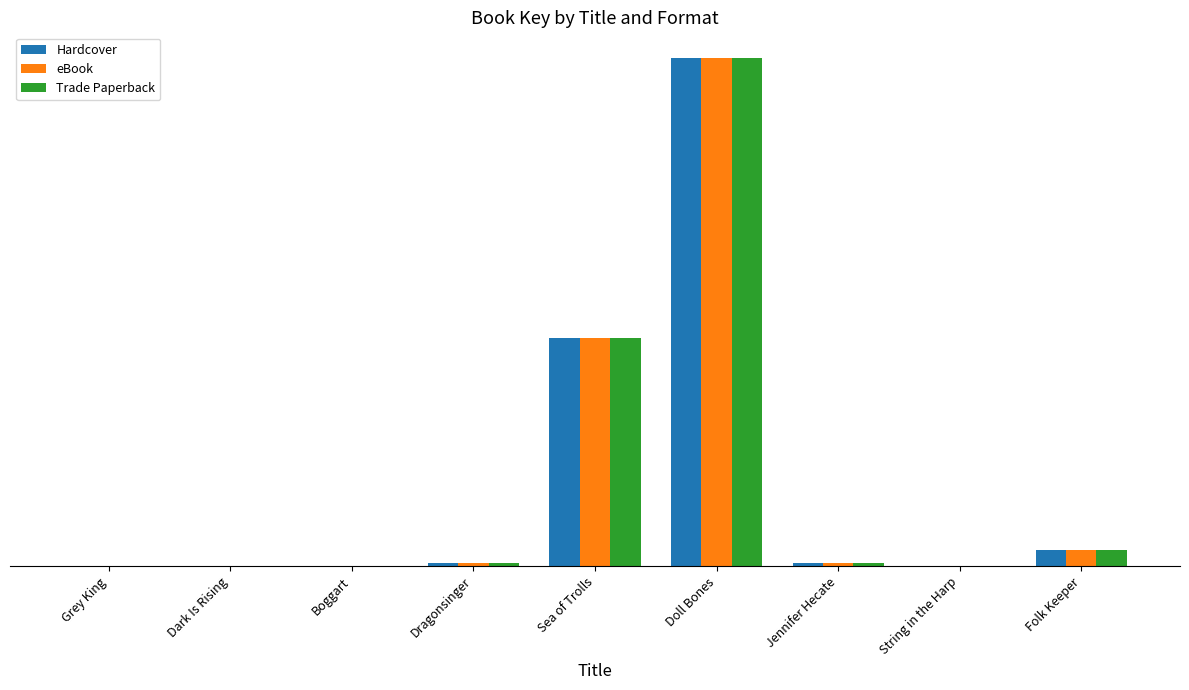

Which has a higher value, Boggart or Sea of Trolls?

Sea of Trolls